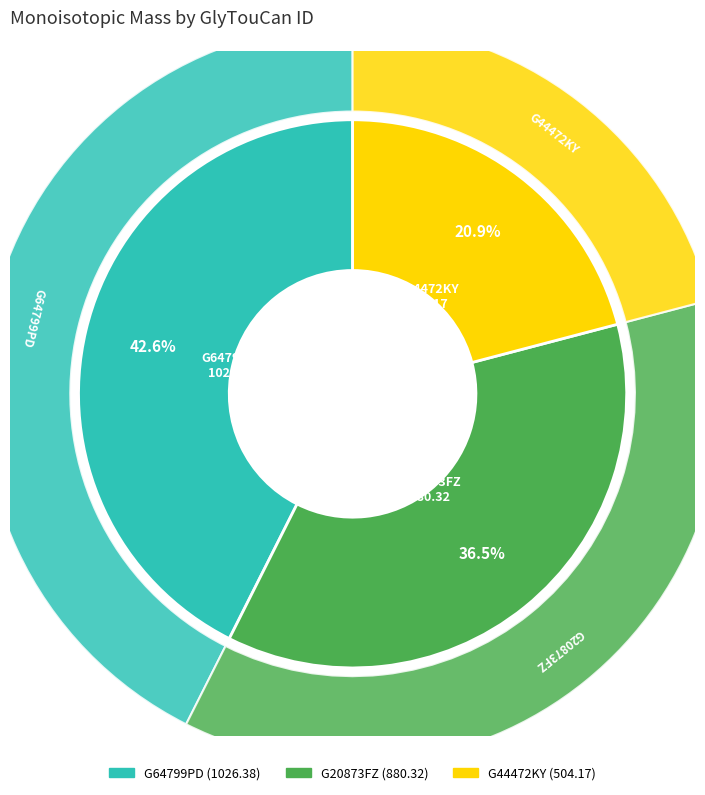

To the nearest percent, what is the average slice percentage?

33%